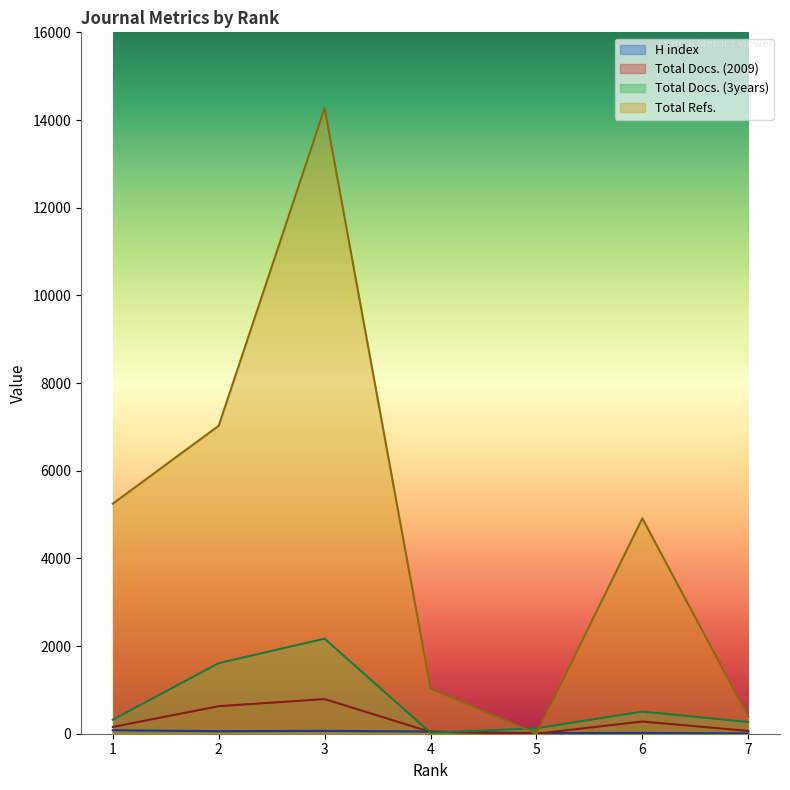

The Total Docs. (2009) series shows 628 at 2. True or false?

True